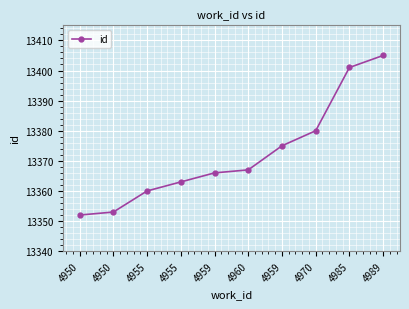

List the labels in order of value, largest first.

4989, 4985, 4970, 4959, 4960, 4959, 4955, 4955, 4950, 4950